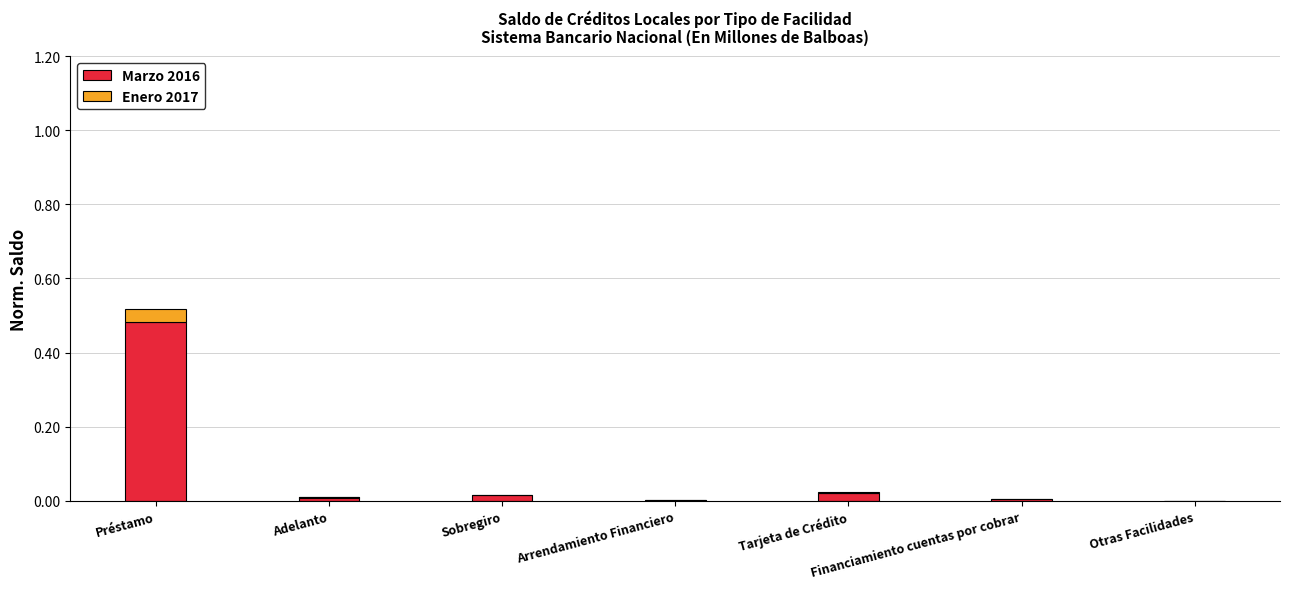

What are all the series names shown in the legend?

Marzo 2016, Enero 2017